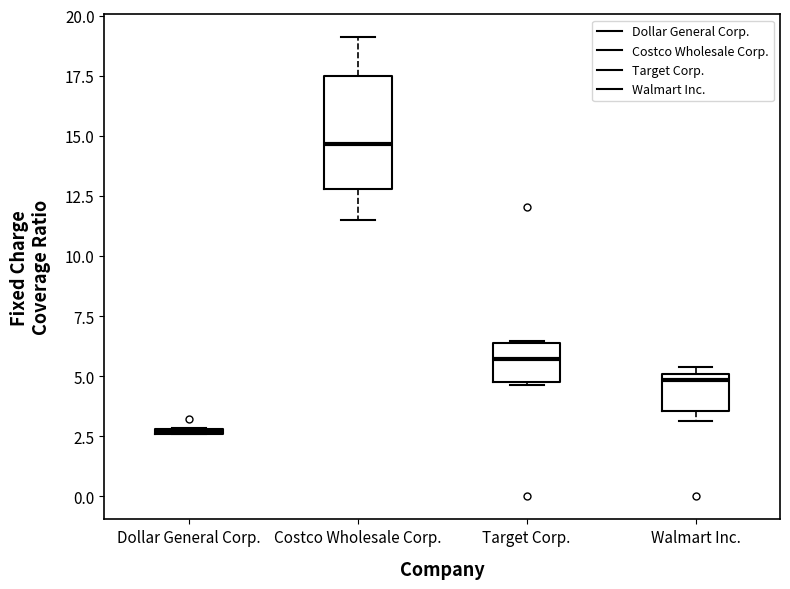

Comparing the boxes themselves (not the whiskers), which one is the tallest?

Costco Wholesale Corp.